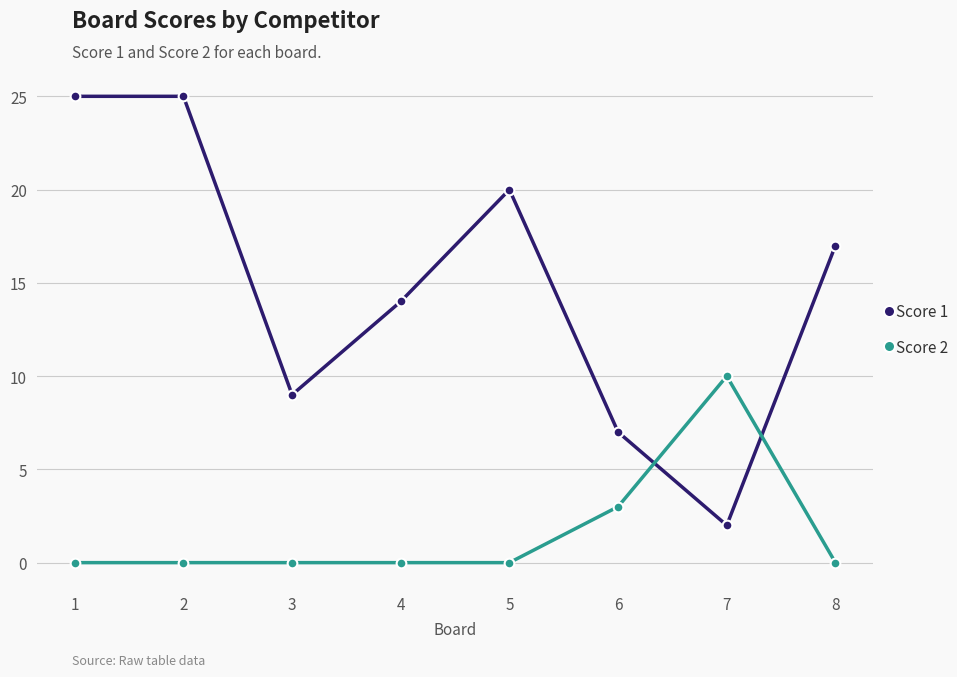

Where do Score 1 and Score 2 first cross each other?

6 and 7